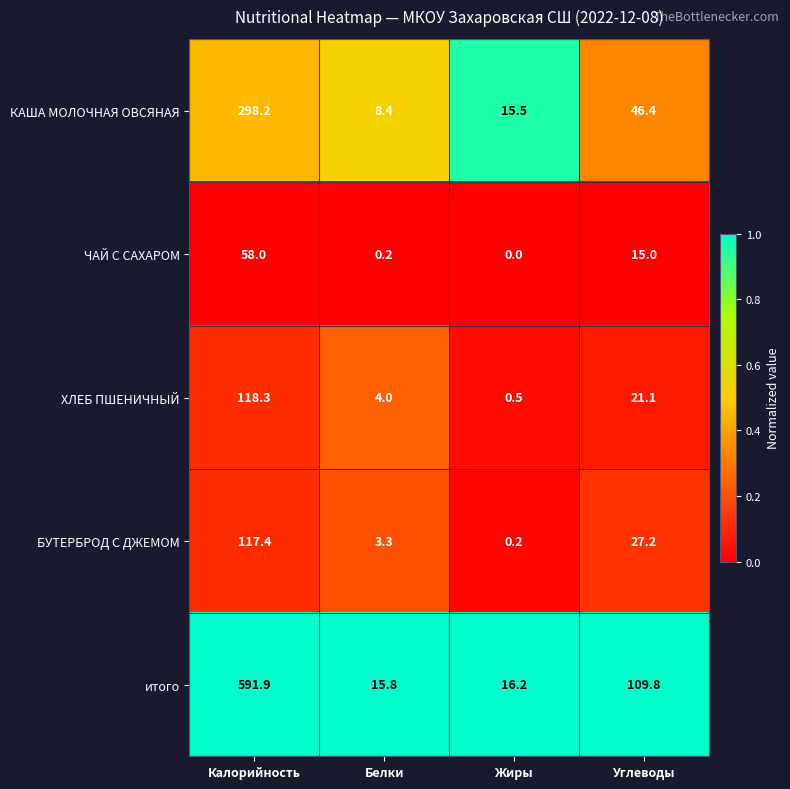

How many series are shown in this chart?

5